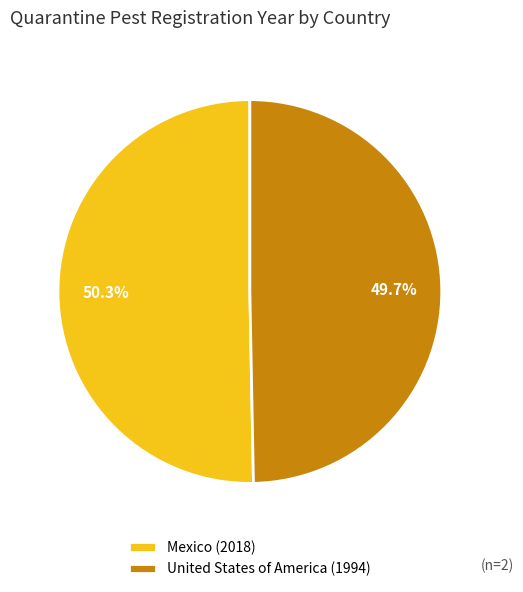

What is the smallest slice in the pie chart?

United States of America